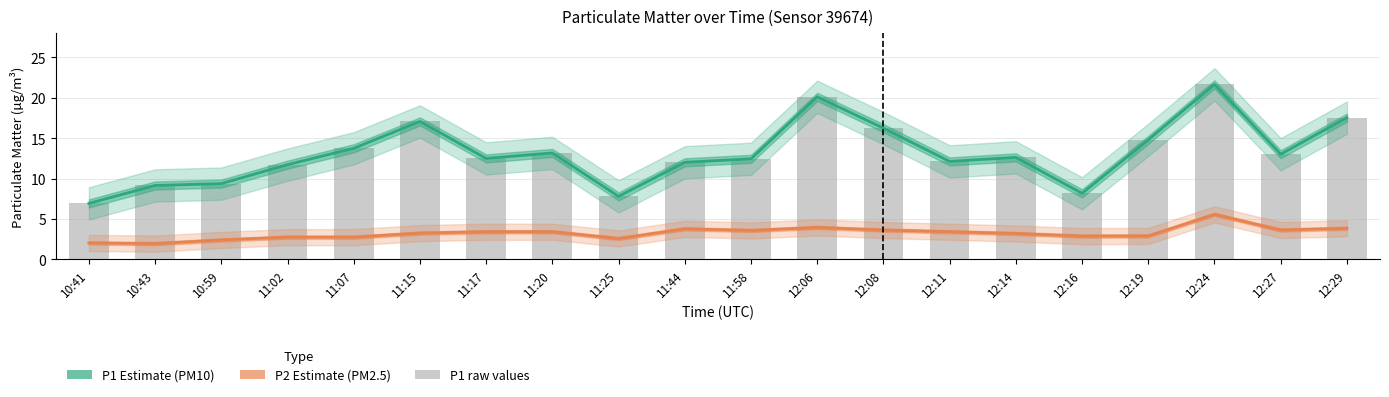

What is the difference between the maximum and second lowest values in the P1 (raw) series?

13.9